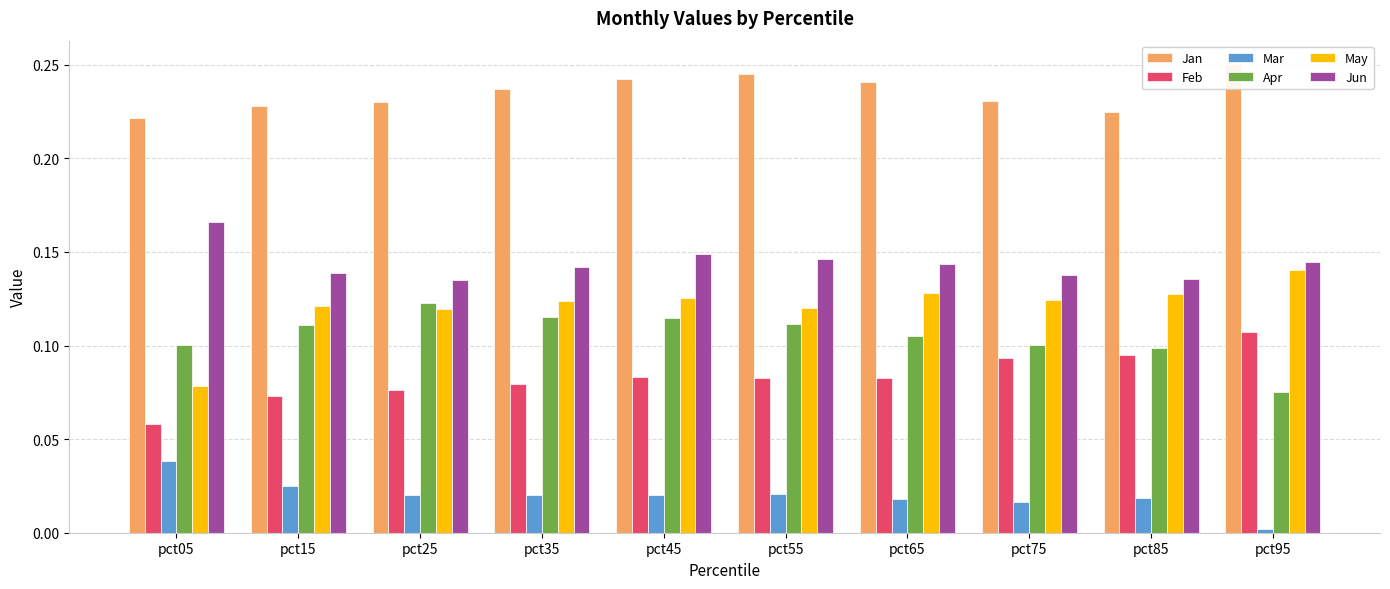

The value of Jan at pct05 is 0.4. True or false?

False